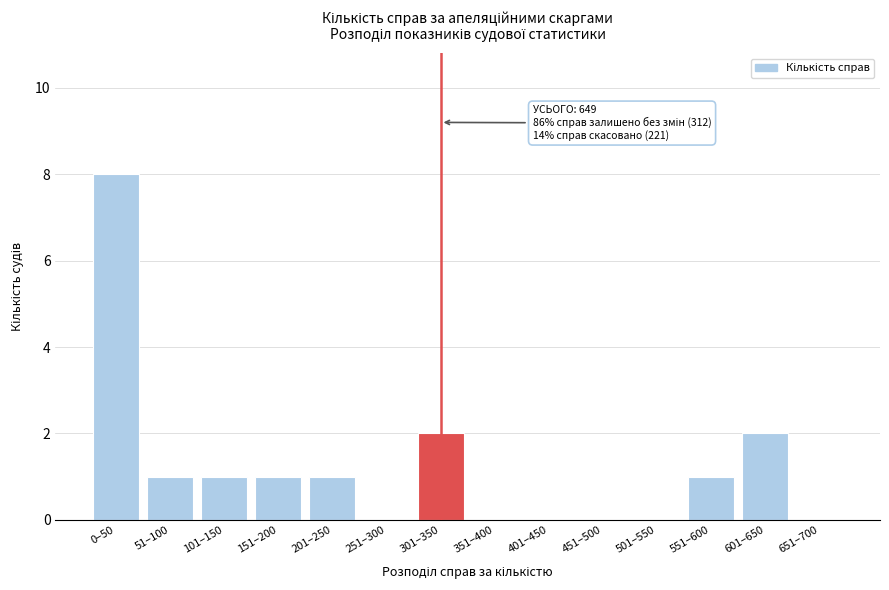

Reading left to right, what are all the values shown in this chart?

0–50=8	51–100=1	101–150=1	151–200=1	201–250=1	251–300=0	301–350=2	351–400=0	401–450=0	451–500=0	501–550=0	551–600=1	601–650=2	651–700=0